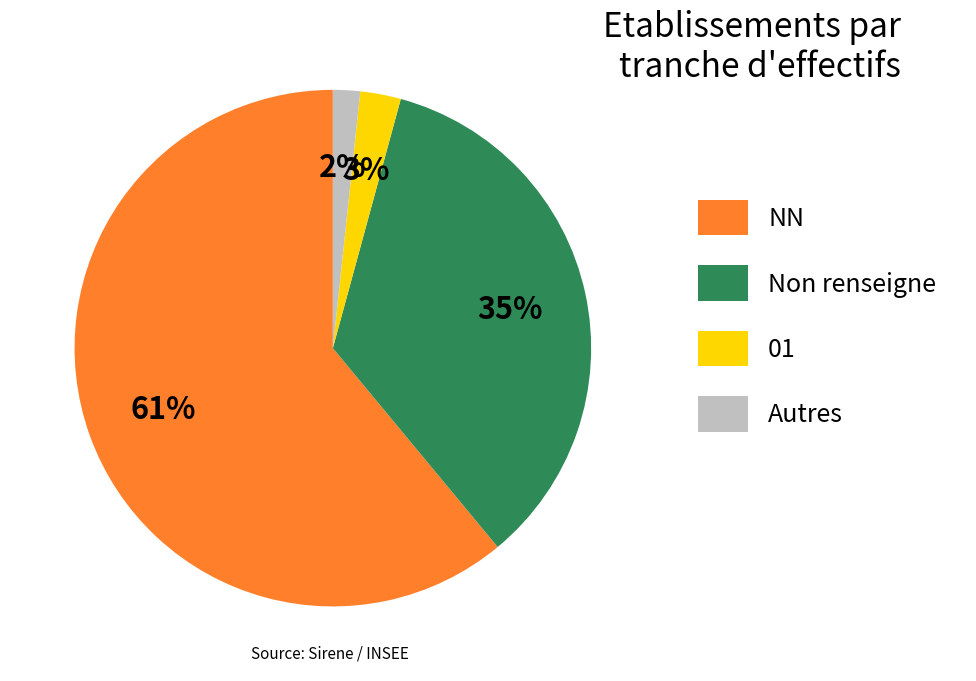

What is the smallest slice in the pie chart?

Autres